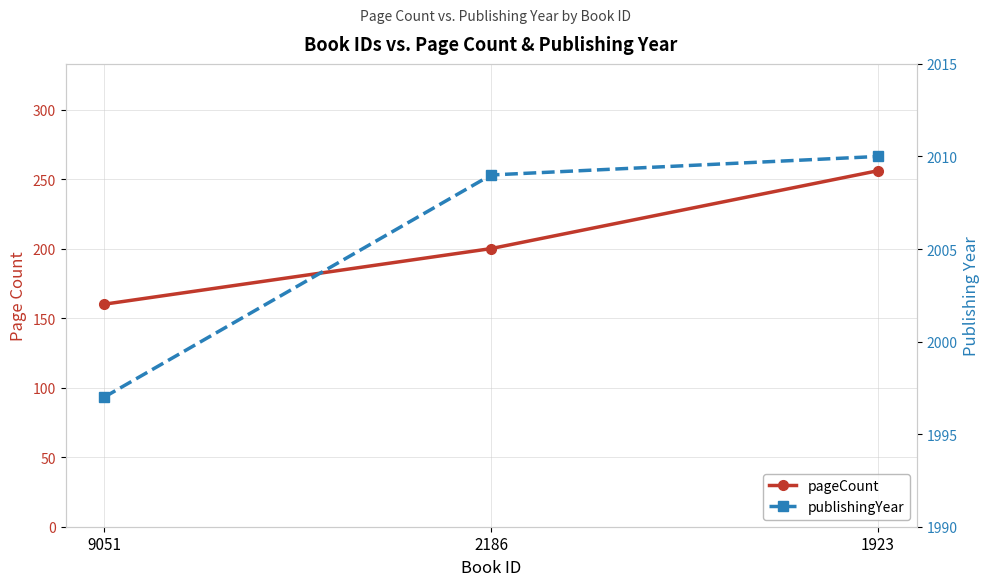

List the series in order of their overall mean, lowest first.

pageCount, publishingYear